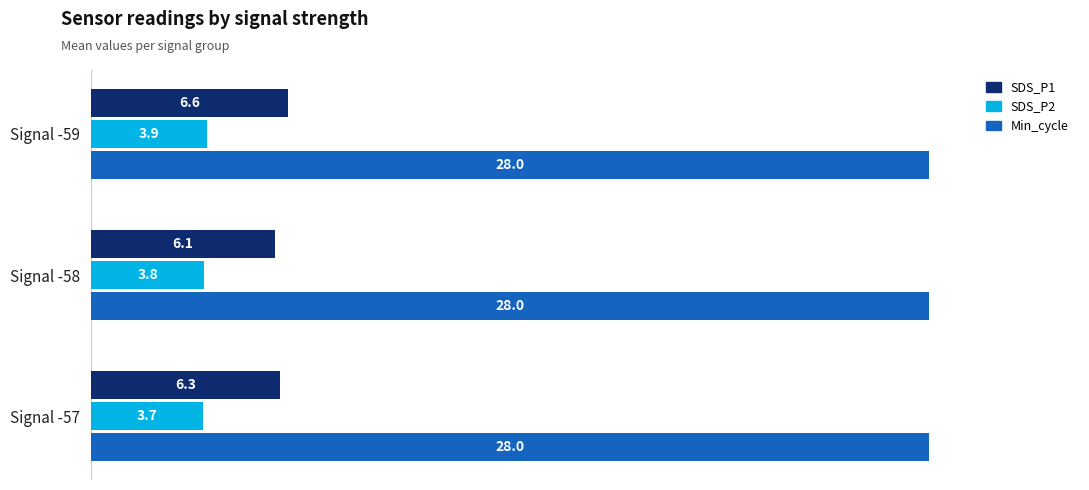

What is the smallest value displayed?

3.7